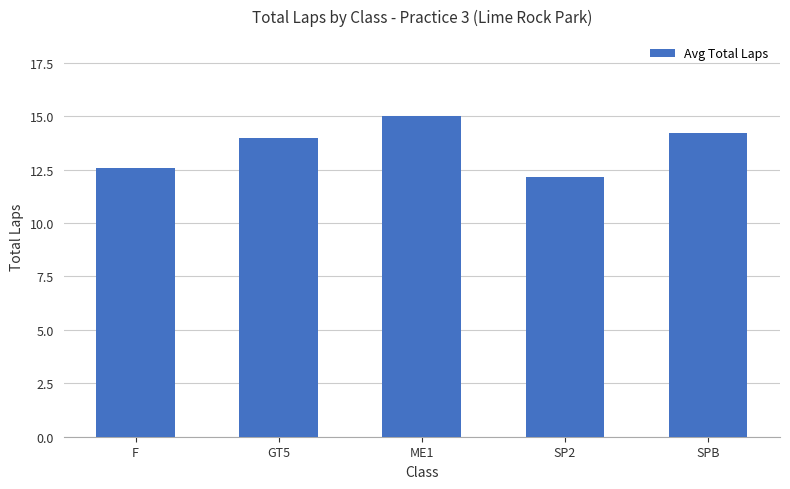

Rank the categories by value from lowest to highest.

SP2, F, GT5, SPB, ME1